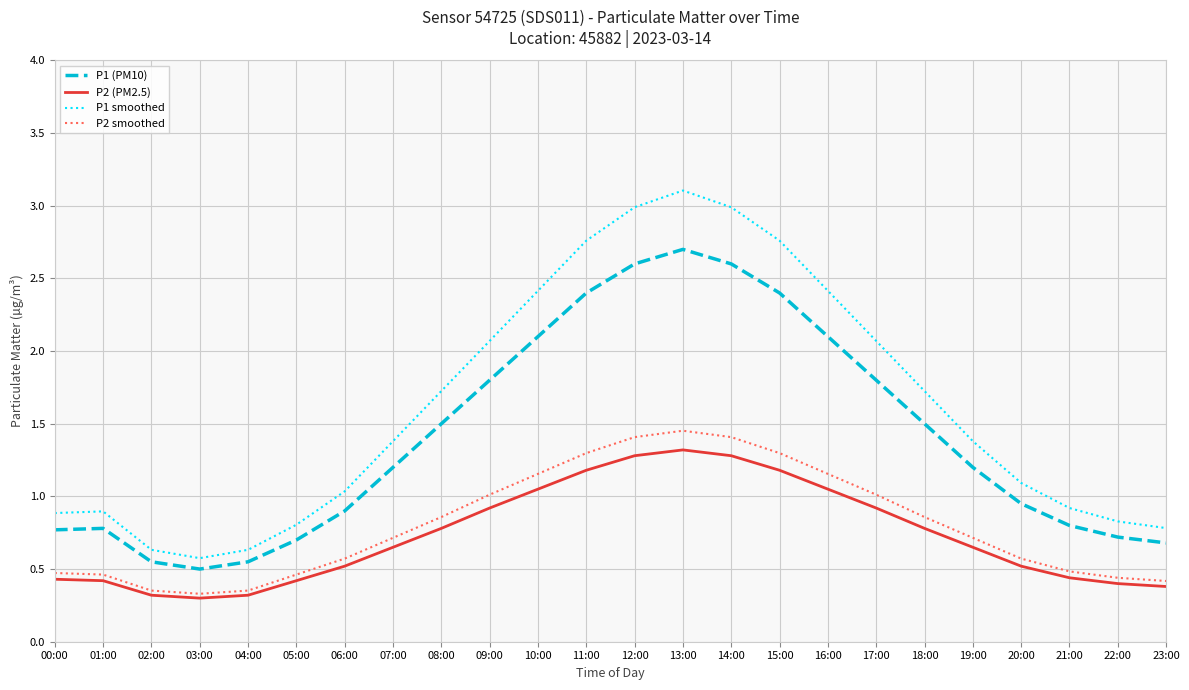

True or false: P2 (PM2.5) and P1 (PM10) cross at least once.

False